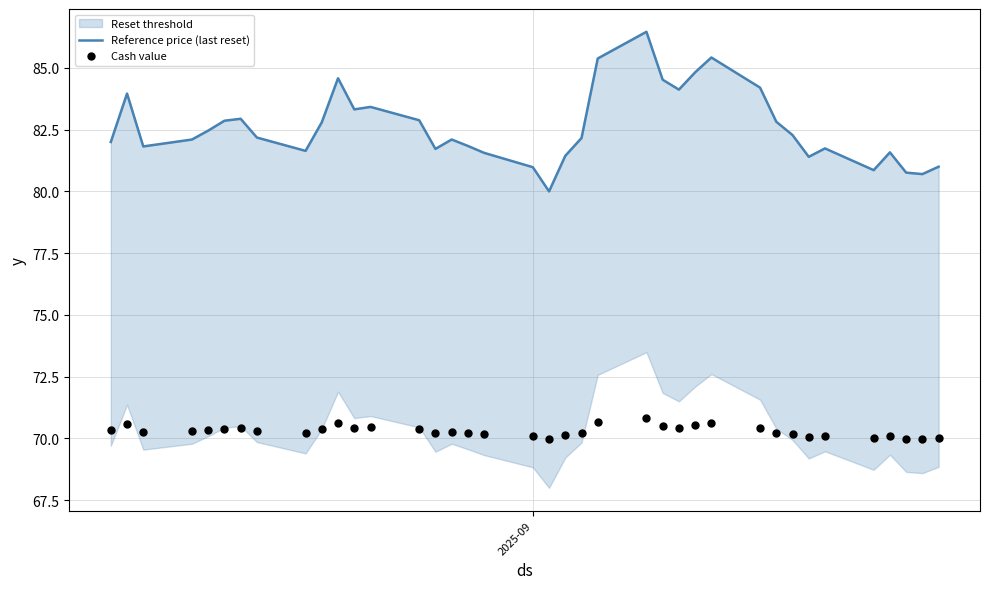

Which series has the largest total across all categories?

Reference price (last reset)